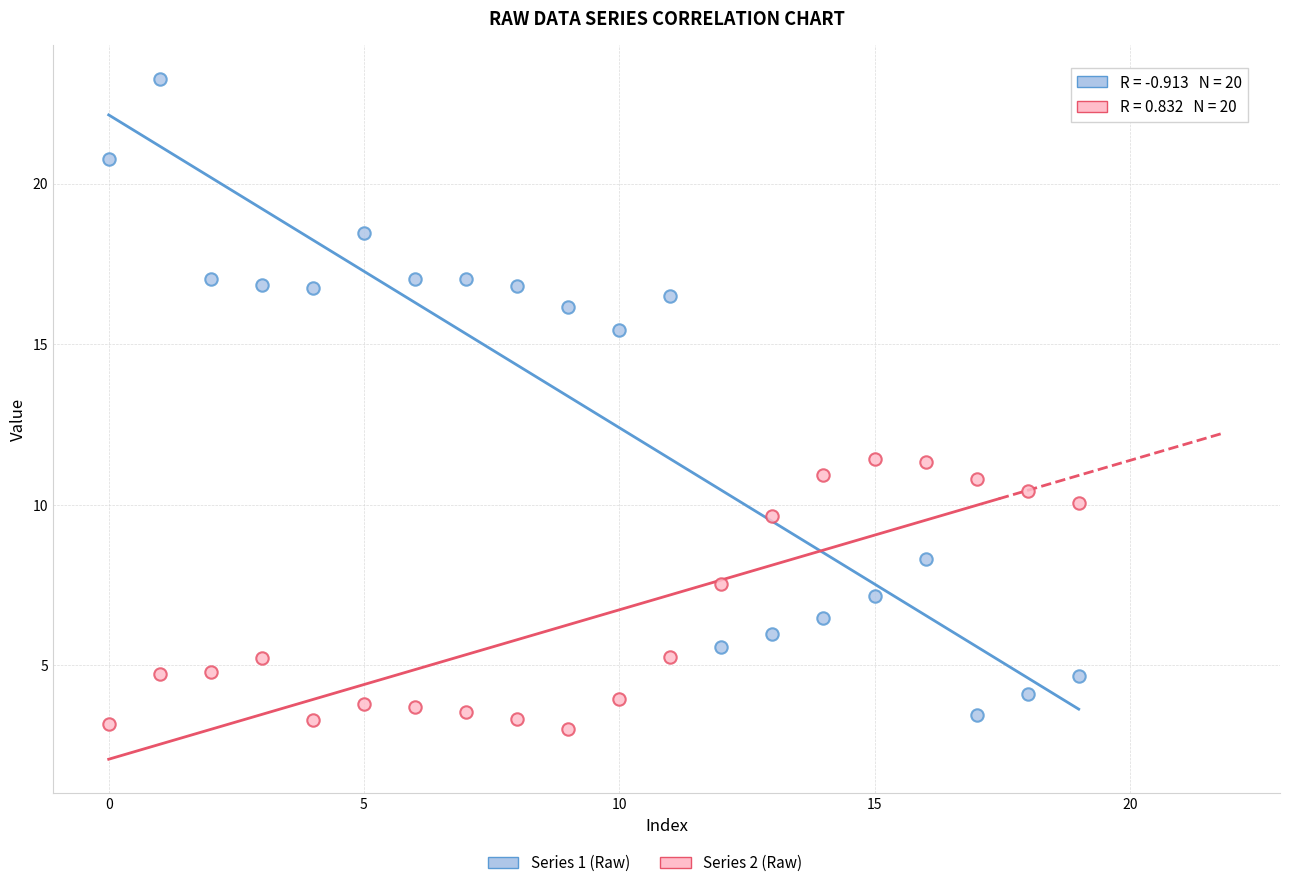

Which series reaches the minimum Y coordinate?

Series 2 (Raw)